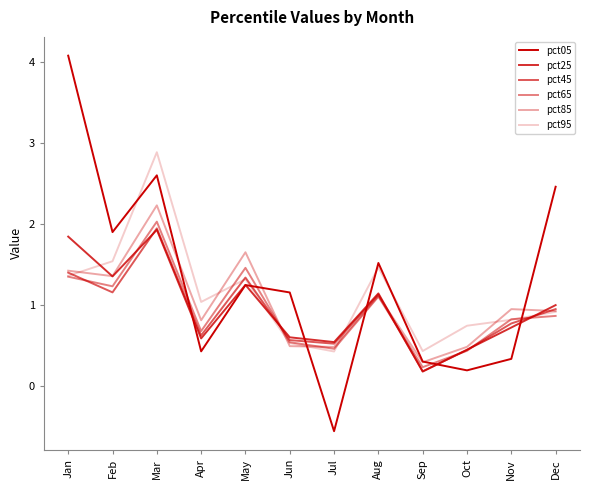

Rank the categories by pct45 value from highest to lowest.

Mar, Jan, May, Feb, Aug, Dec, Nov, Apr, Jun, Jul, Oct, Sep